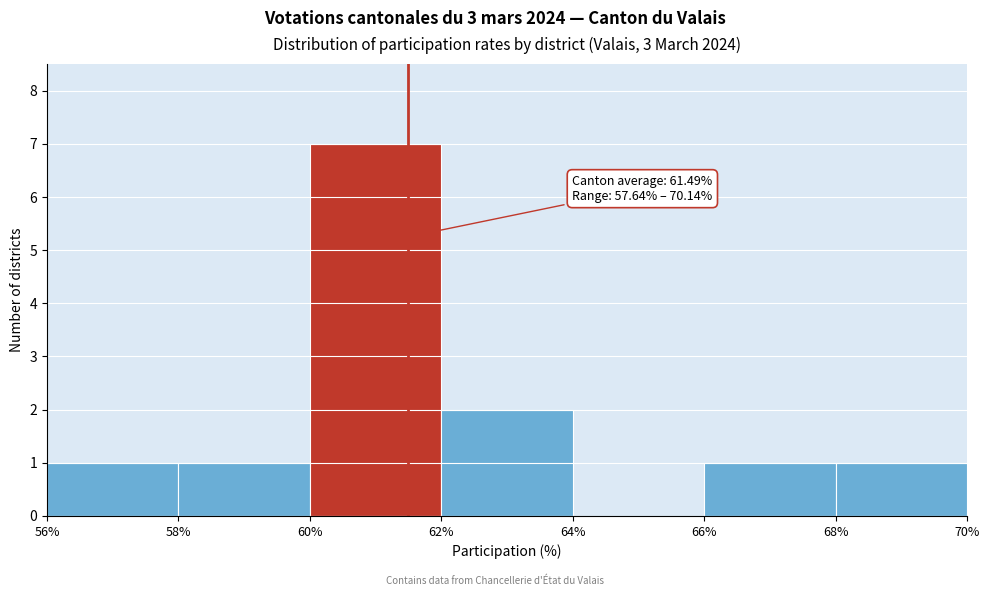

Which range on the x-axis has the tallest bar?

60% to 62%